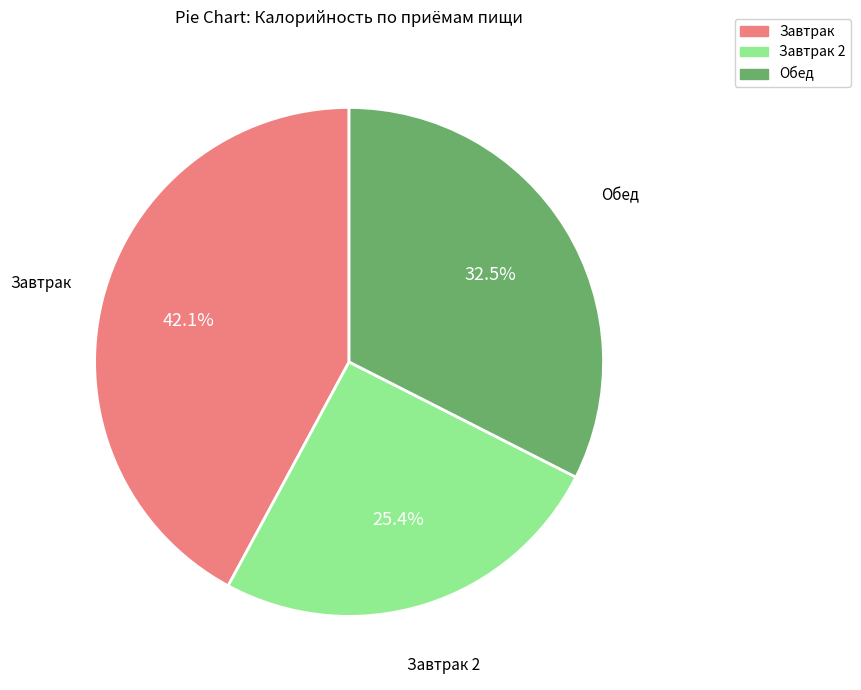

Approximately how many times larger is the value at Завтрак 2 compared to Обед?

0.8